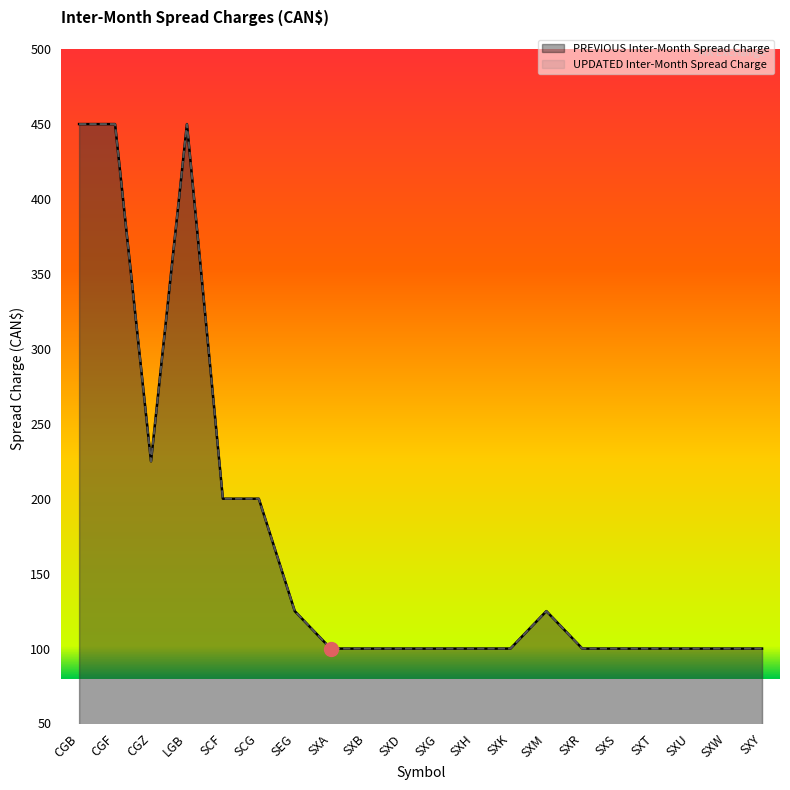

Rank the series at SXB from lowest to highest value.

PREVIOUS Inter-Month Spread Charge, UPDATED Inter-Month Spread Charge